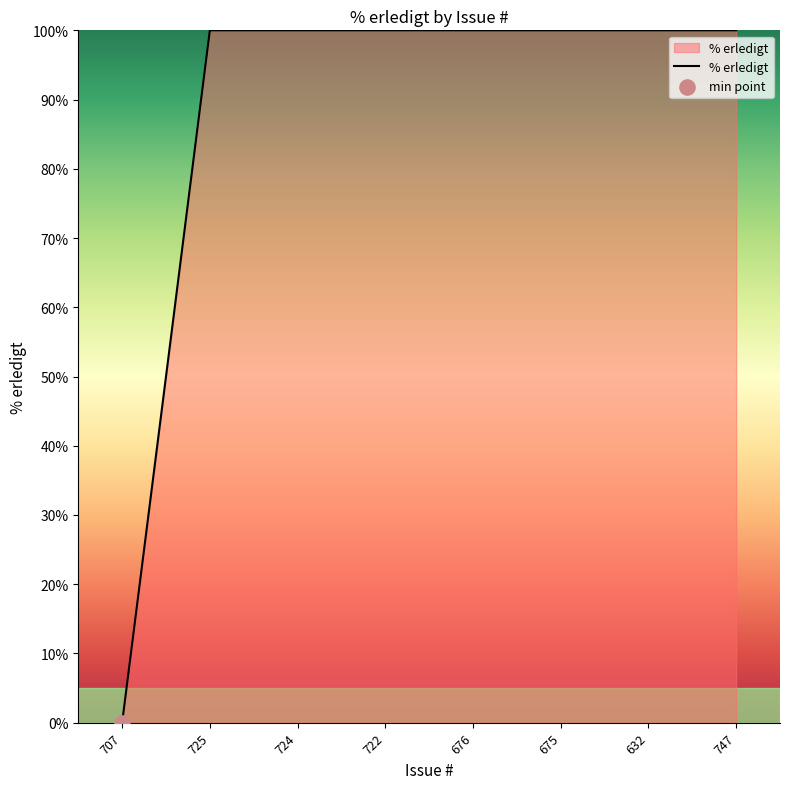

Approximately how many times larger is the value at 747 compared to 675?

1.0